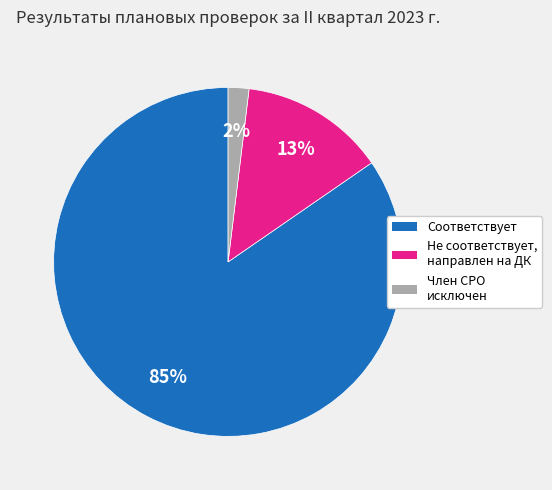

Is the sum of Соответствует and Не соответствует, направлен на ДК greater than half?

Yes